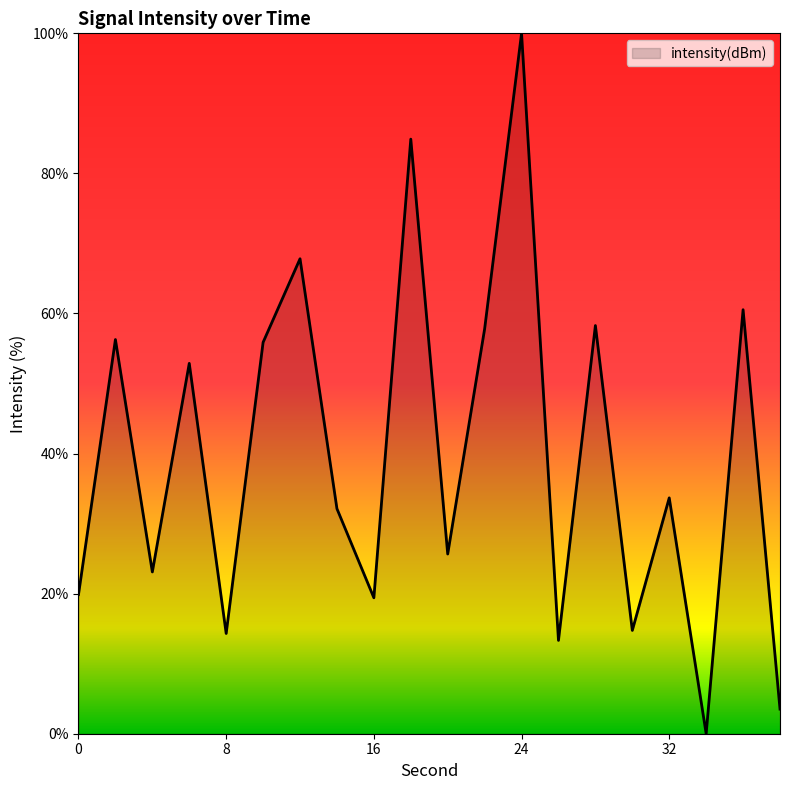

What is the greatest value displayed?

100.0